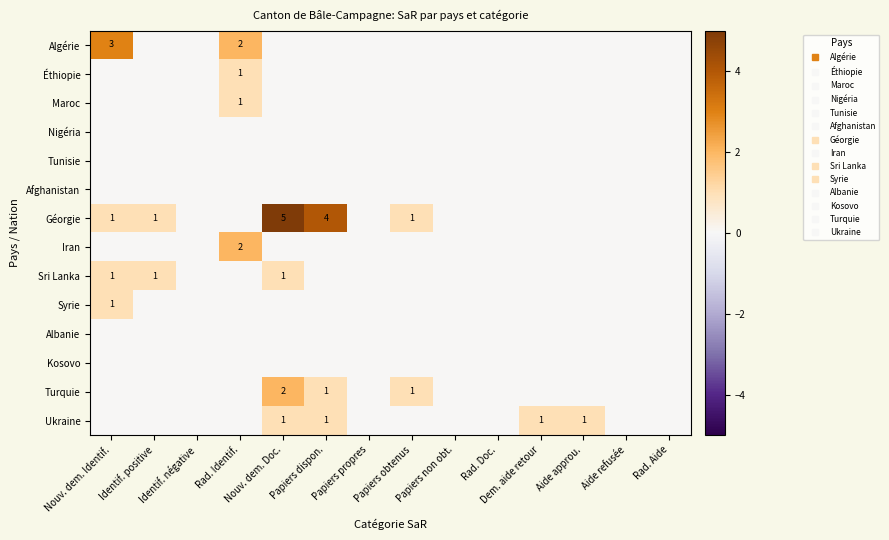

At Rad. Identif., list the series in order from smallest to largest.

Nigéria, Tunisie, Afghanistan, Géorgie, Sri Lanka, Syrie, Albanie, Kosovo, Turquie, Ukraine, Éthiopie, Maroc, Algérie, Iran